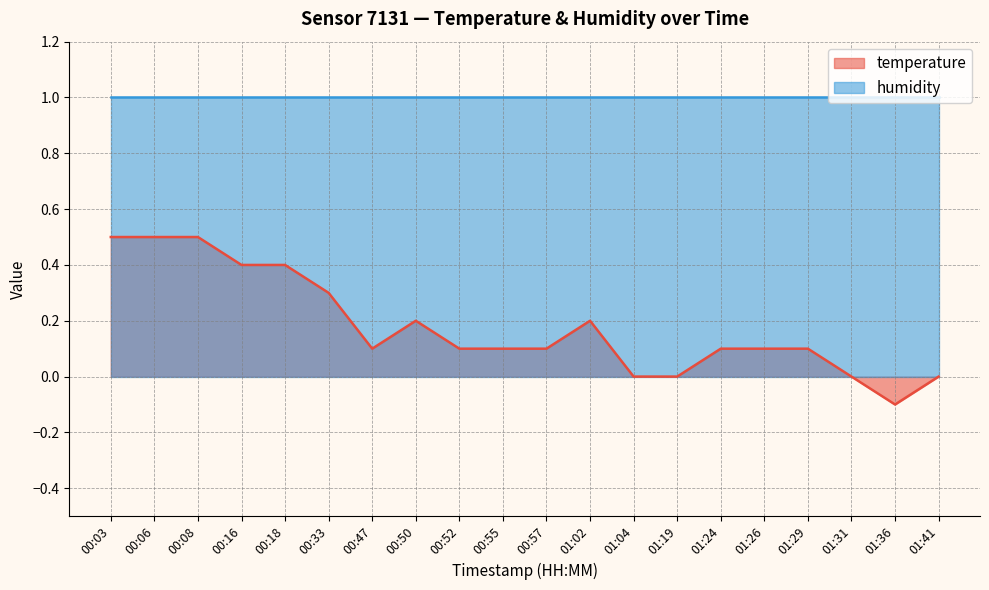

The value at 00:57 is 0.2. True or false?

False